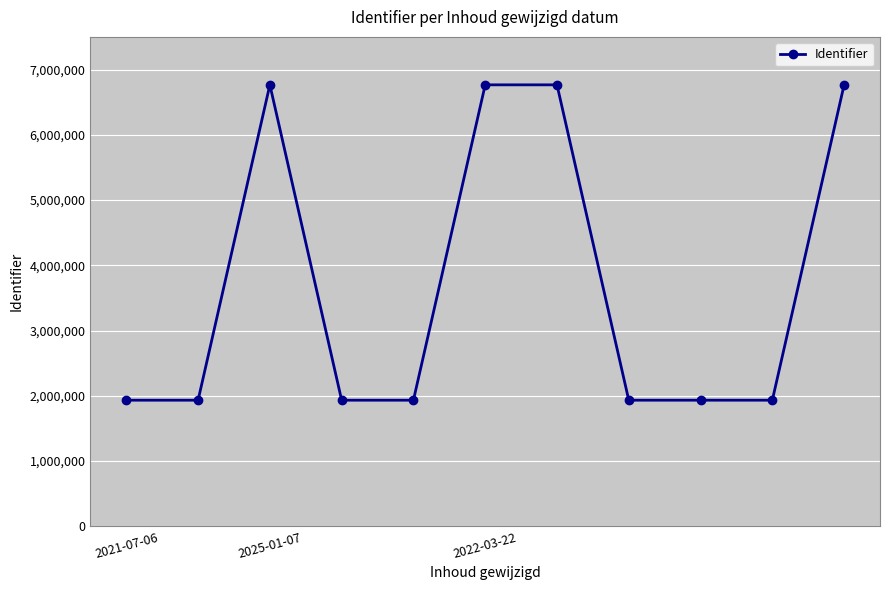

What is the greatest value displayed?

6765168